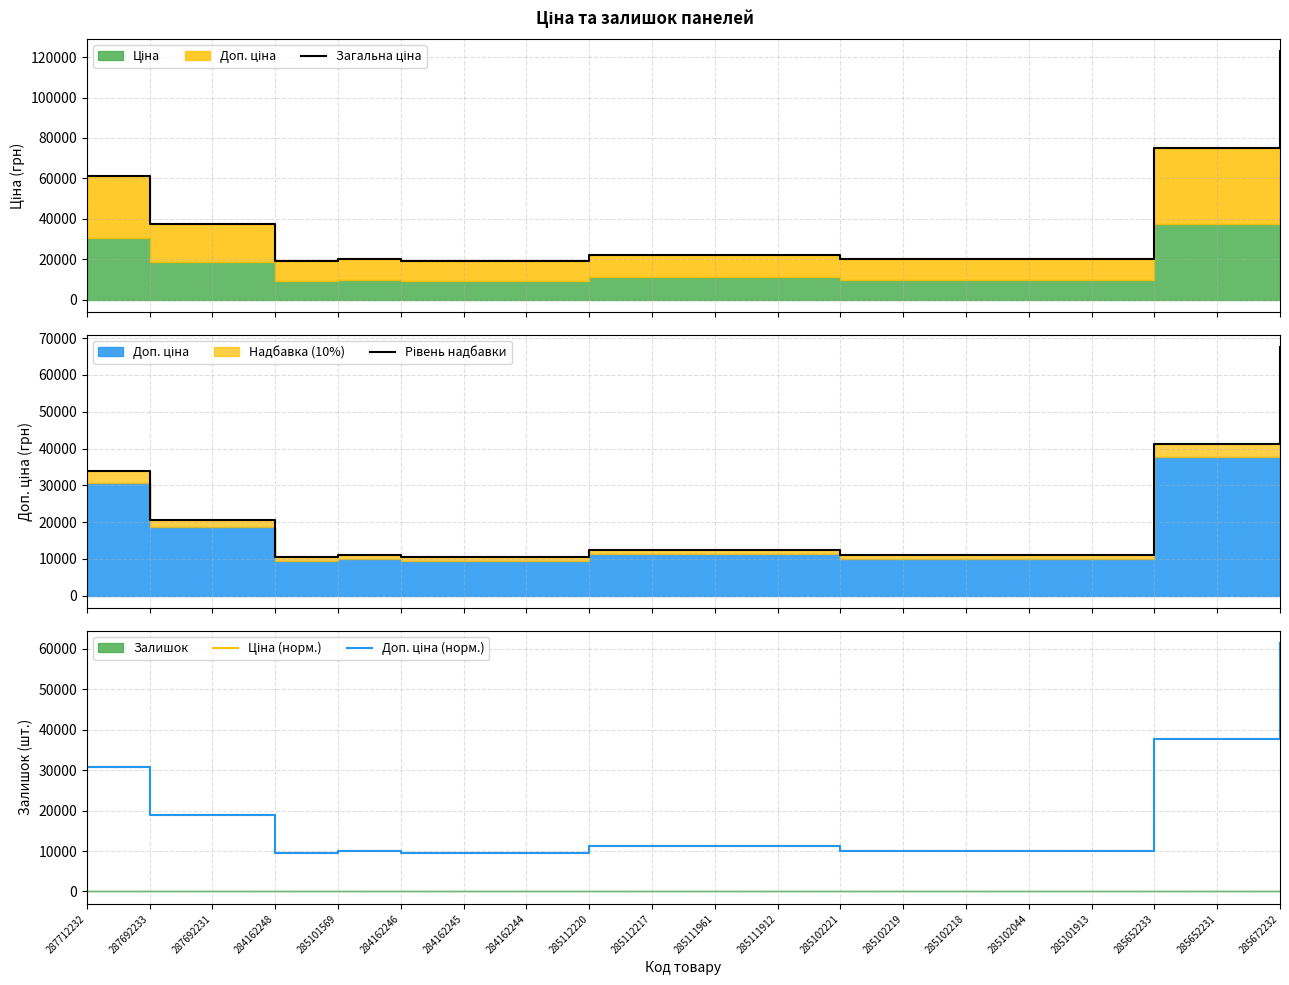

Does the chart display data point markers on the line(s)?

No